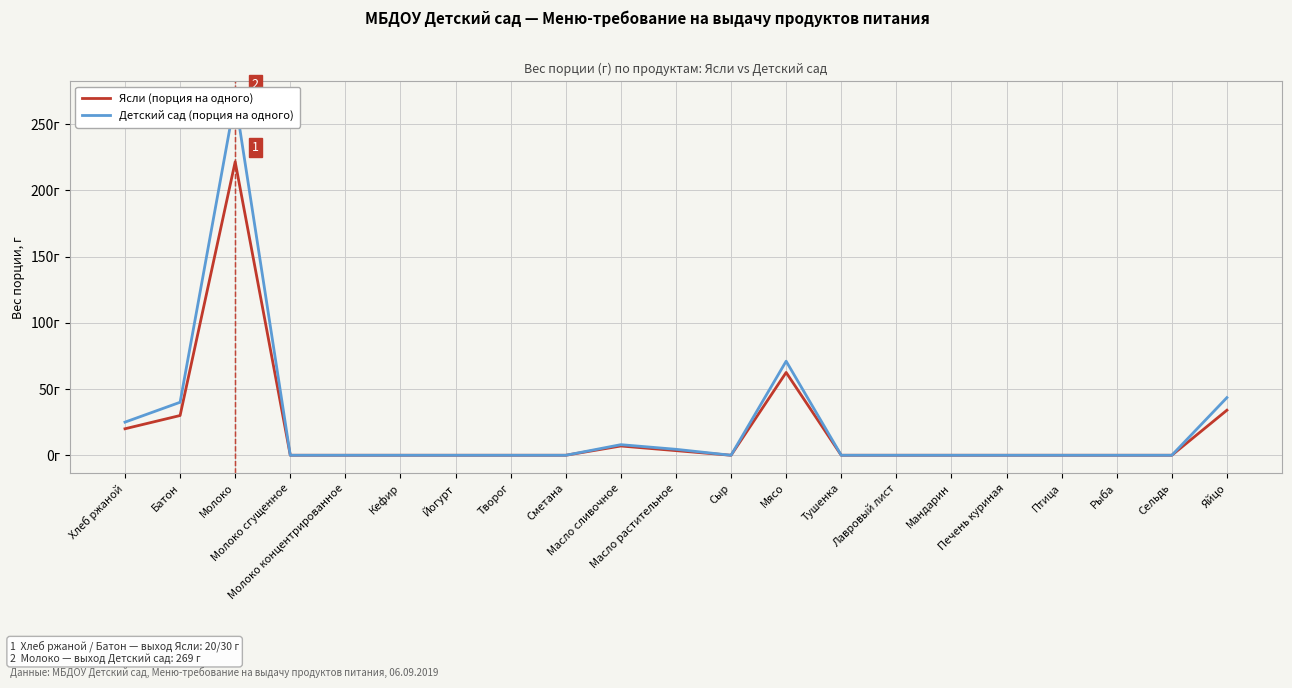

What is the sum of all Детский сад (порция на одного) values?

461.0